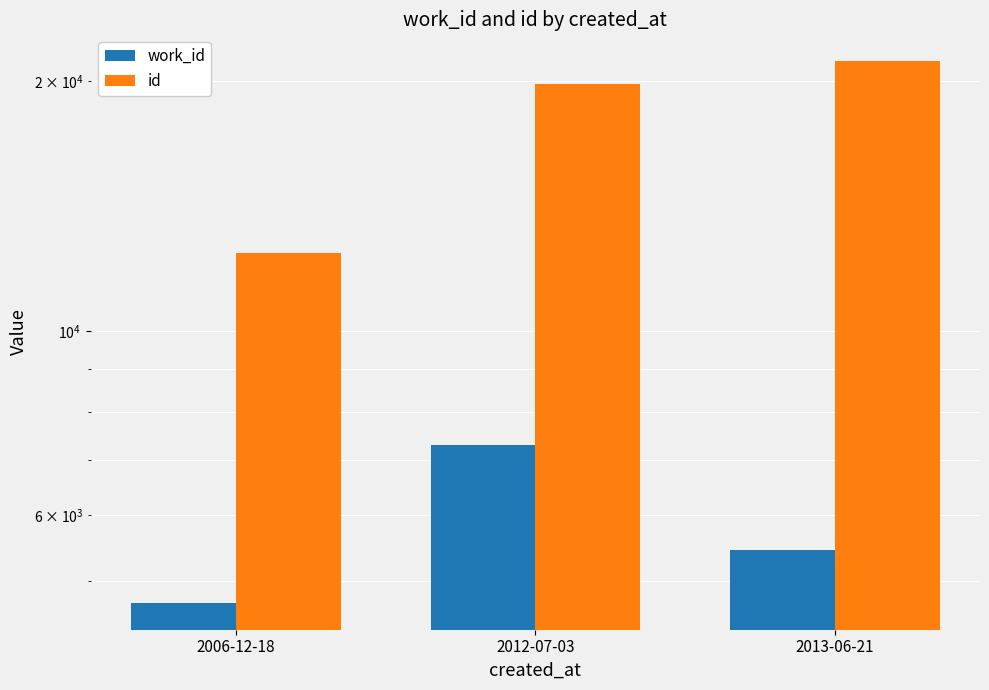

The work_id series shows 12297 at 2012-07-03. True or false?

False